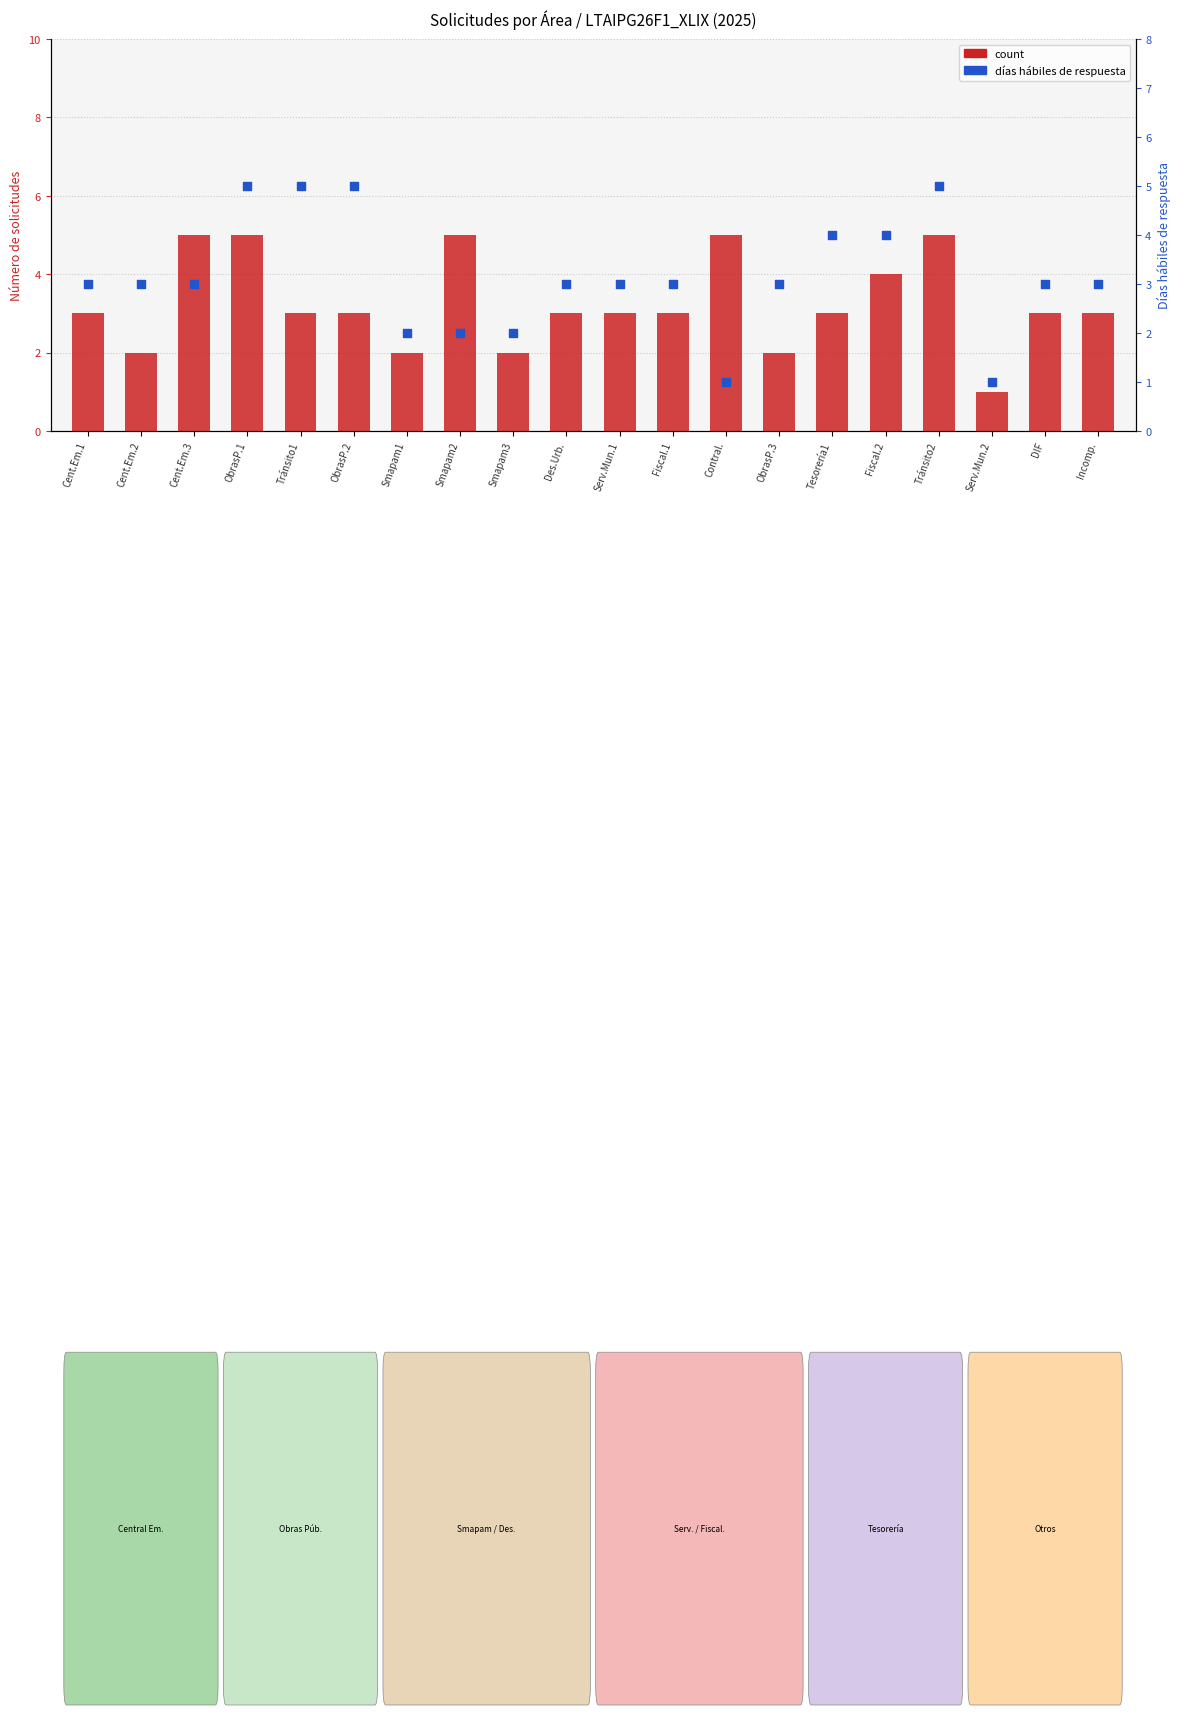

What are all the series names shown in the legend?

count, response days (hábiles)